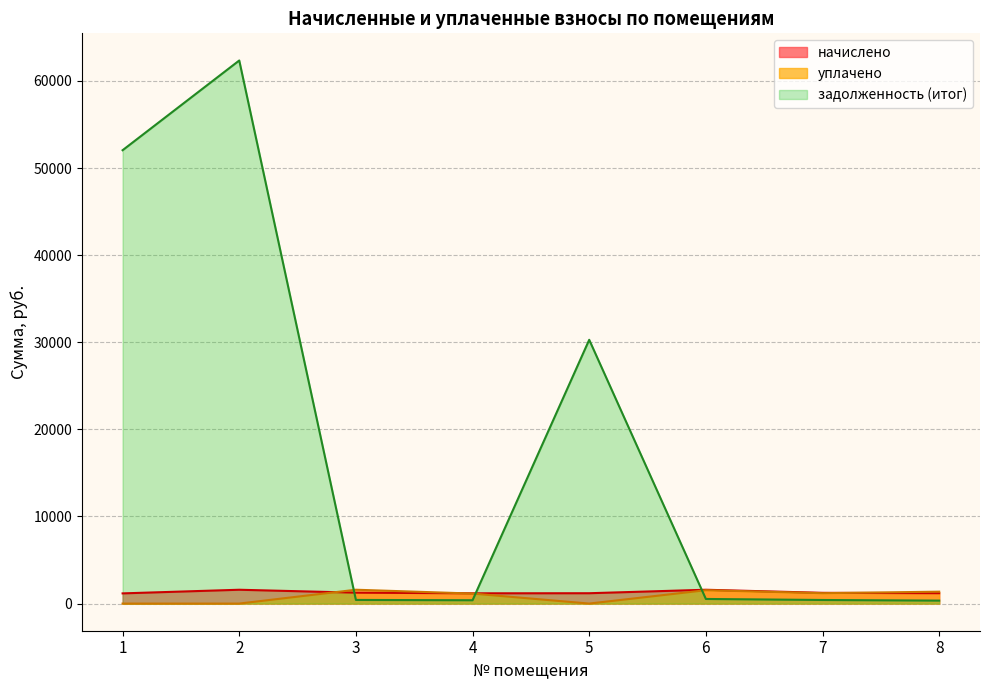

What are all the series names shown in the legend?

начислено, уплачено, задолженность (итог)